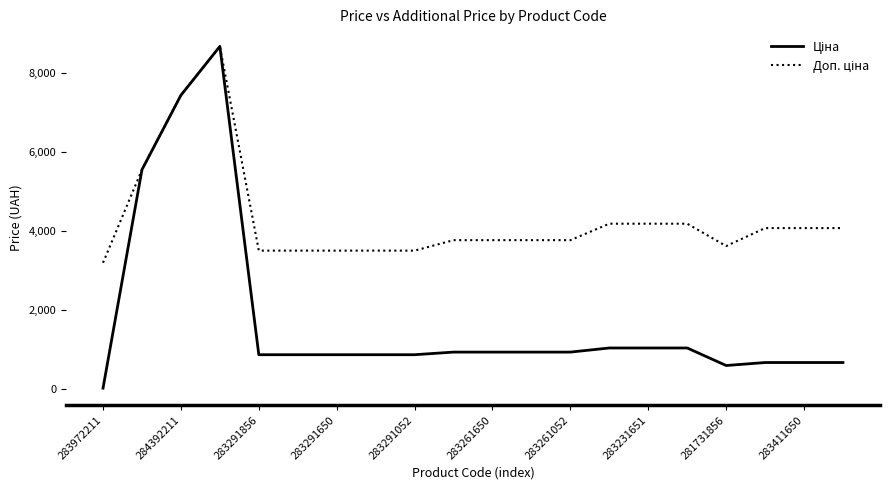

Which category has the lowest value across all series?

283972211